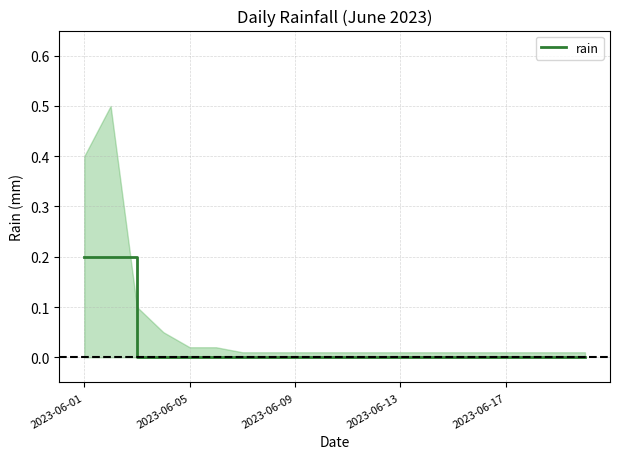

True or false: rain has a value of 0.2 at 2023-06-01.

True